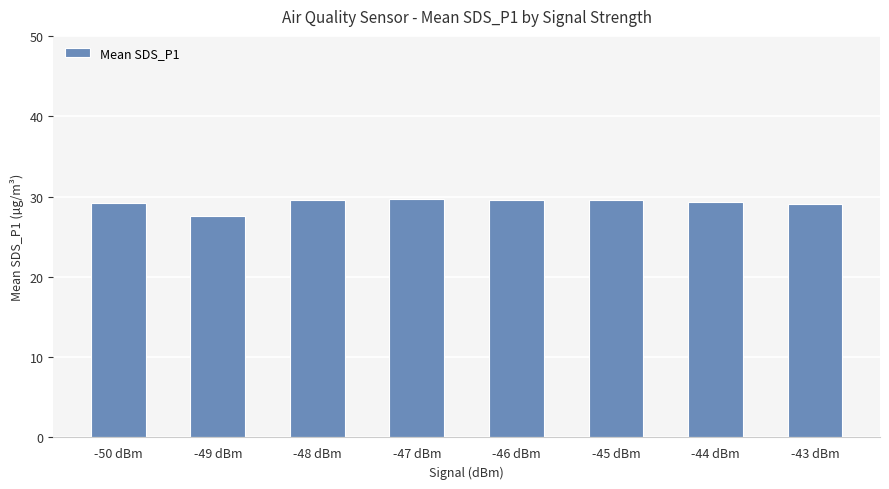

Which has a higher value, -46 dBm or -43 dBm?

-46 dBm